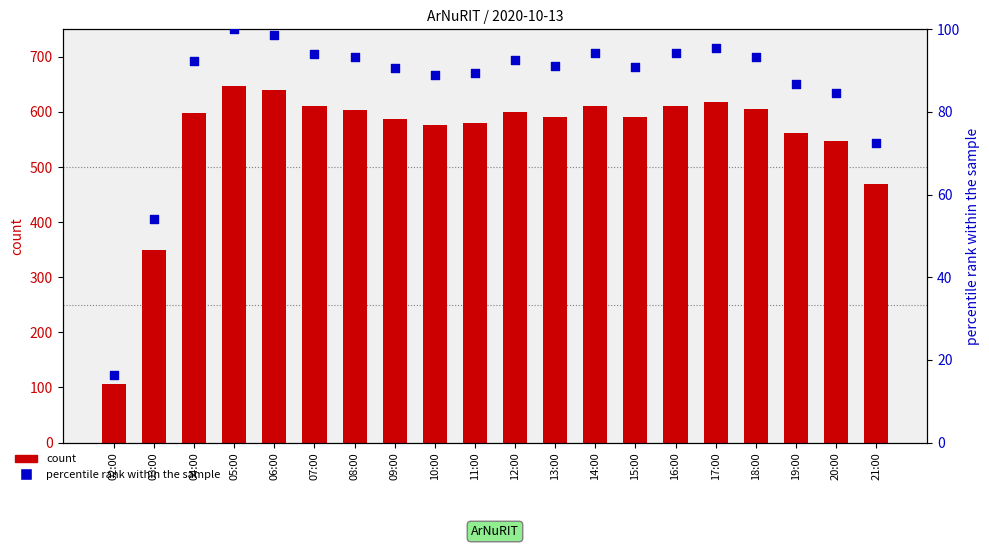

Is the value of count at 19:00 greater than the value of percentile rank within the sample at 05:00?

Yes